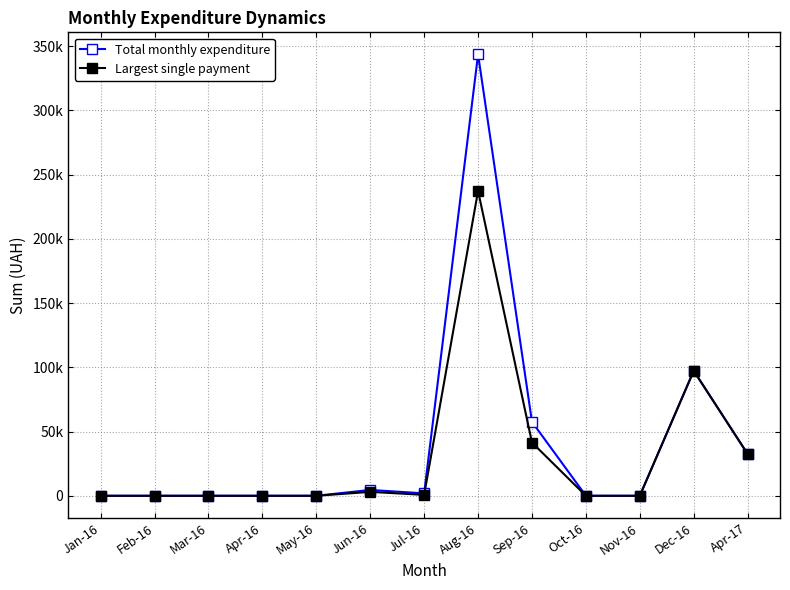

Is it true that Largest single payment equals -117549.0 at Oct-16?

False